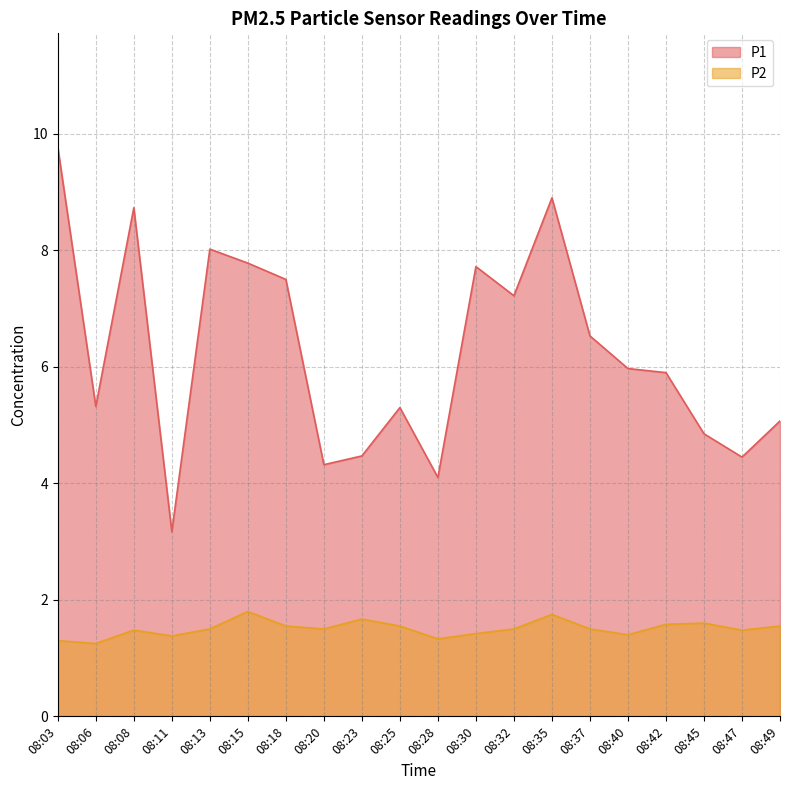

Rank the series by their average value, from lowest to highest.

P2, P1